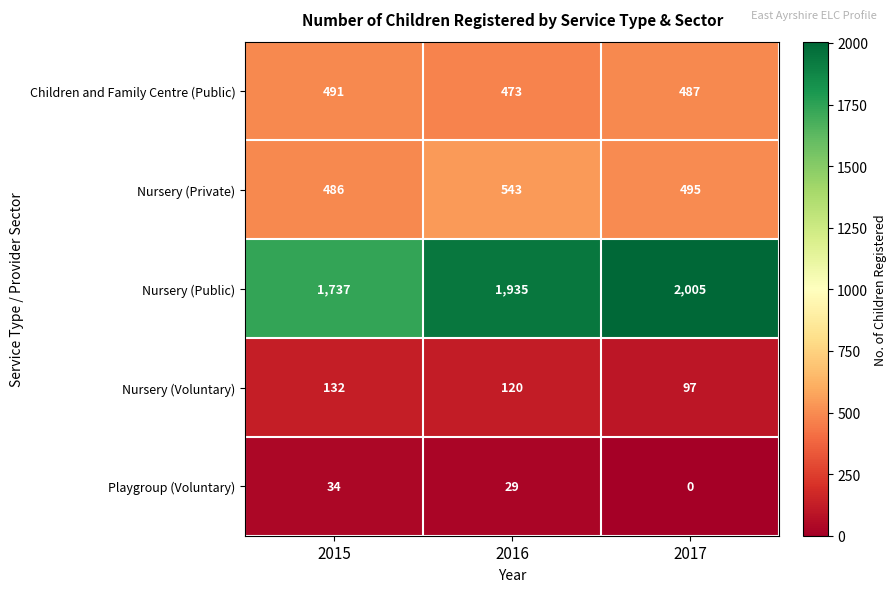

What is the spread (max minus min) of values at 2015?

1703